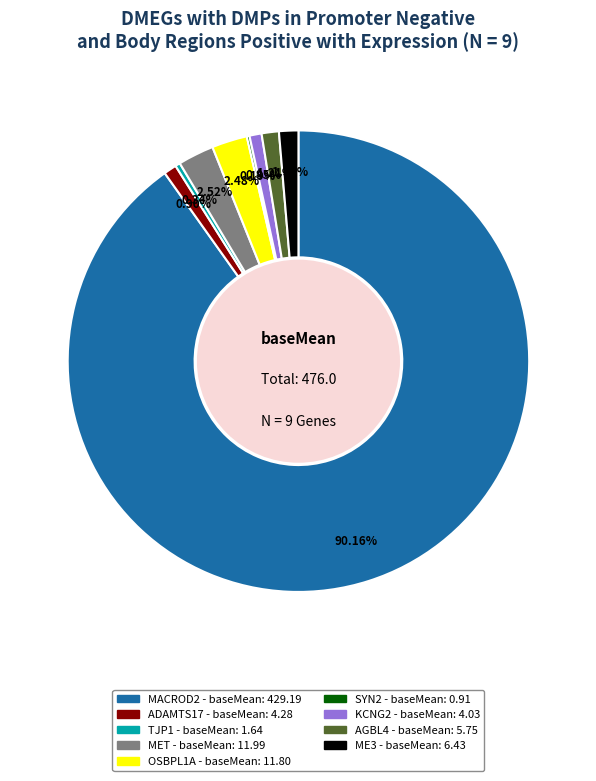

Which has a higher value, TJP1 or MET?

MET